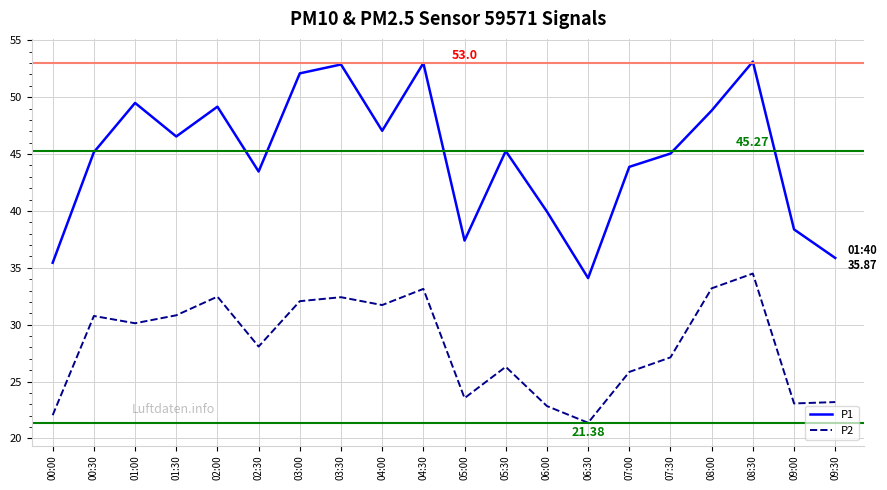

At 09:00, list the series in order from largest to smallest.

P1, P2